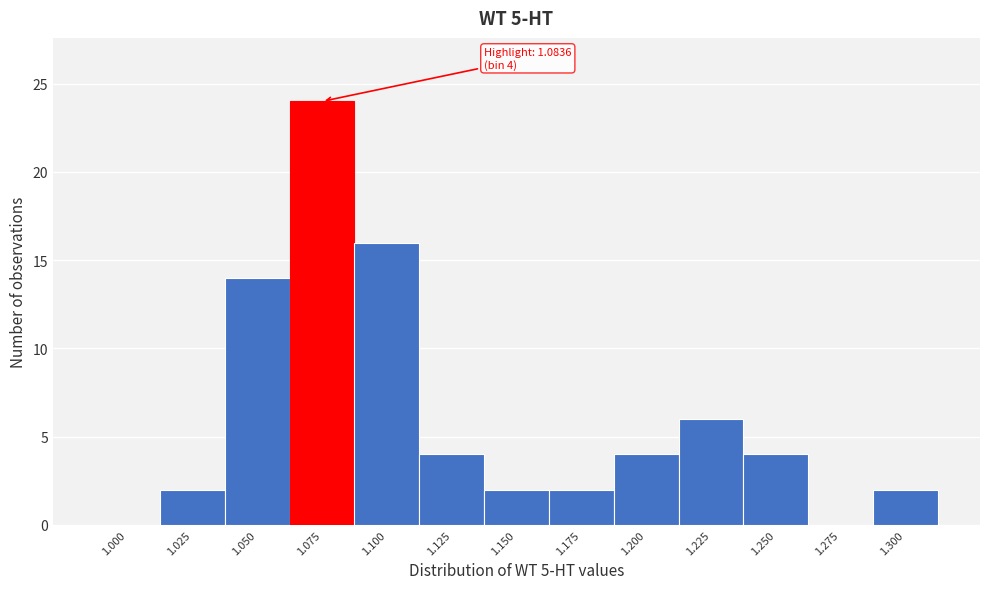

Reading right to left, transcribe all the data shown in this chart.

1.300=2	1.275=0	1.250=4	1.225=6	1.200=4	1.175=2	1.150=2	1.125=4	1.100=16	1.075=24	1.050=14	1.025=2	1.000=0